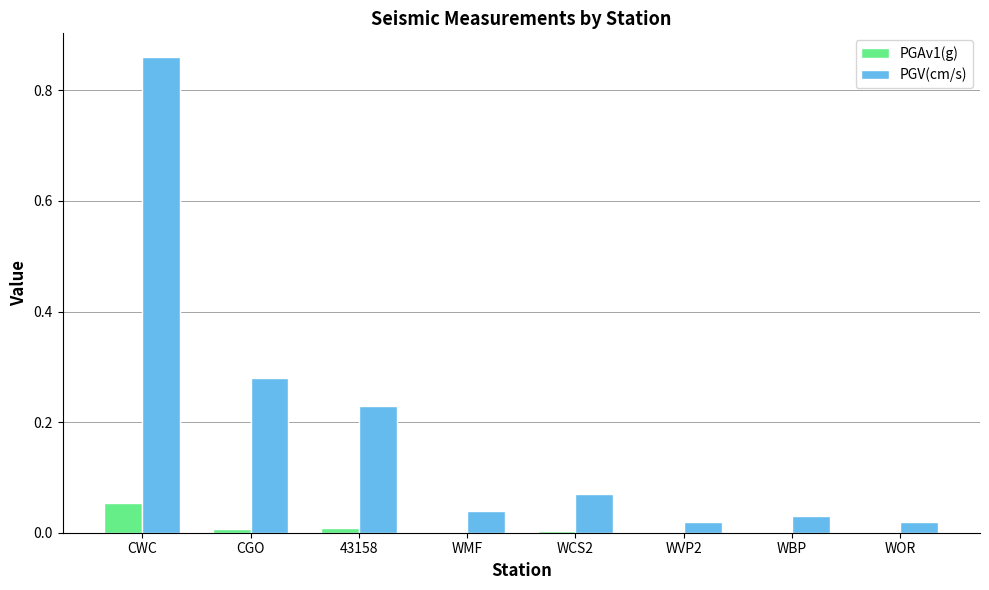

Which series has the largest total across all categories?

PGV(cm/s)